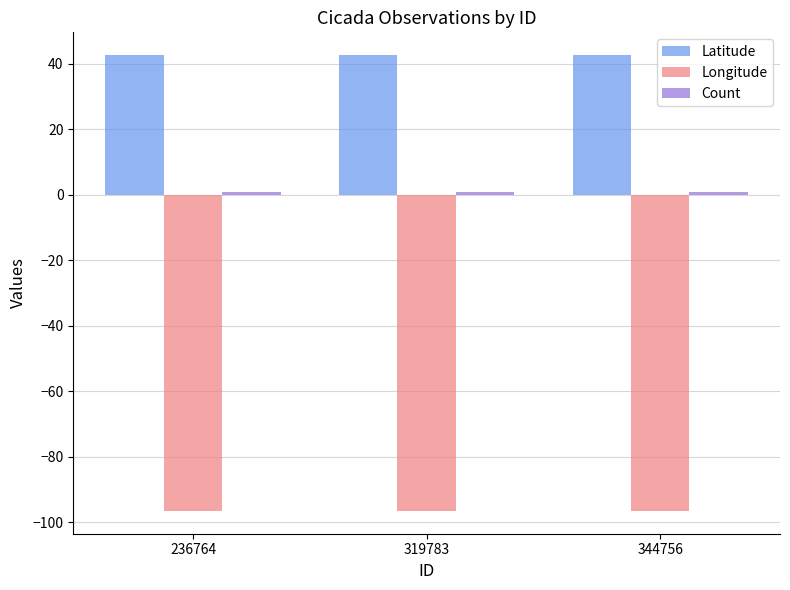

At how many categories does at least one series exceed 39?

3